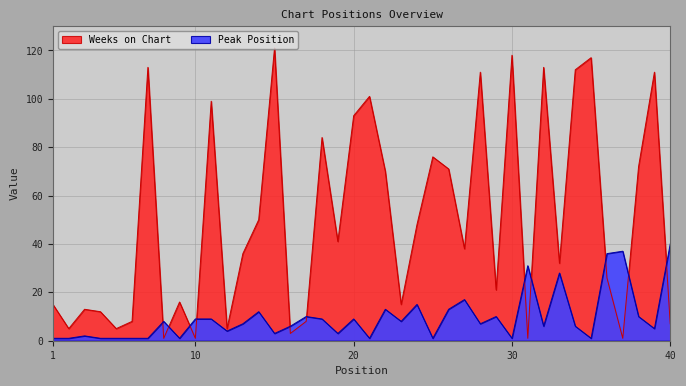

Which series has the largest range (max minus min)?

Weeks on Chart